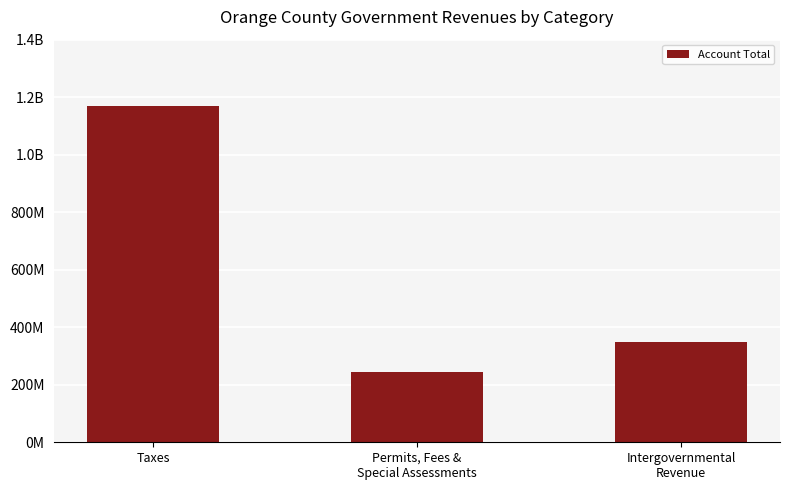

List the labels in order of value, largest first.

Taxes, Intergovernmental
Revenue, Permits, Fees &
Special Assessments